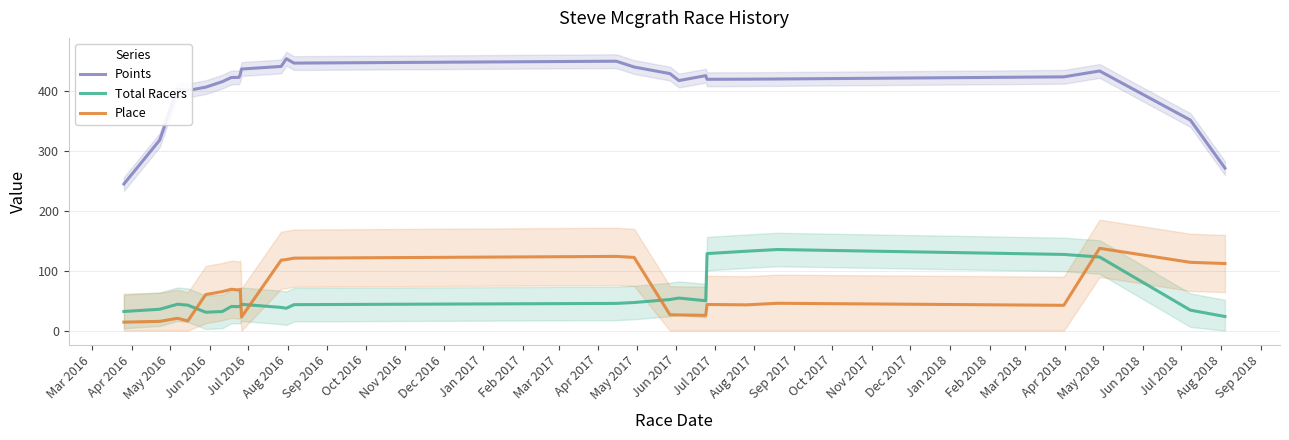

What is the difference between the maximum and second lowest values in the Place series?

122.0